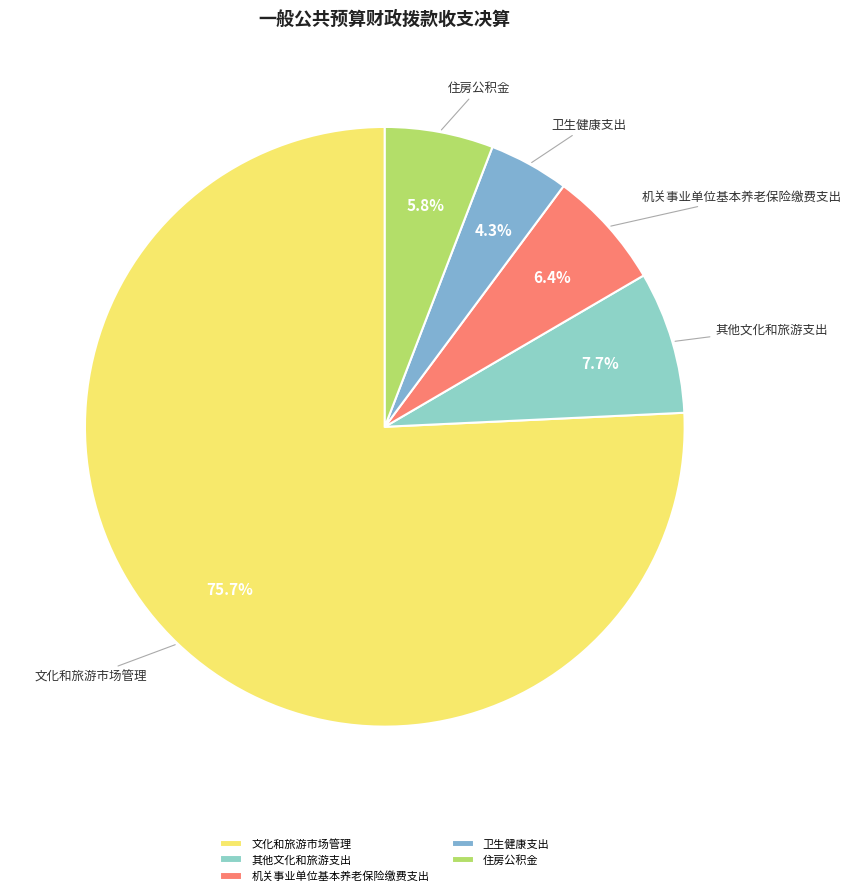

What percentage is the 住房公积金 slice, to the nearest percent?

6%